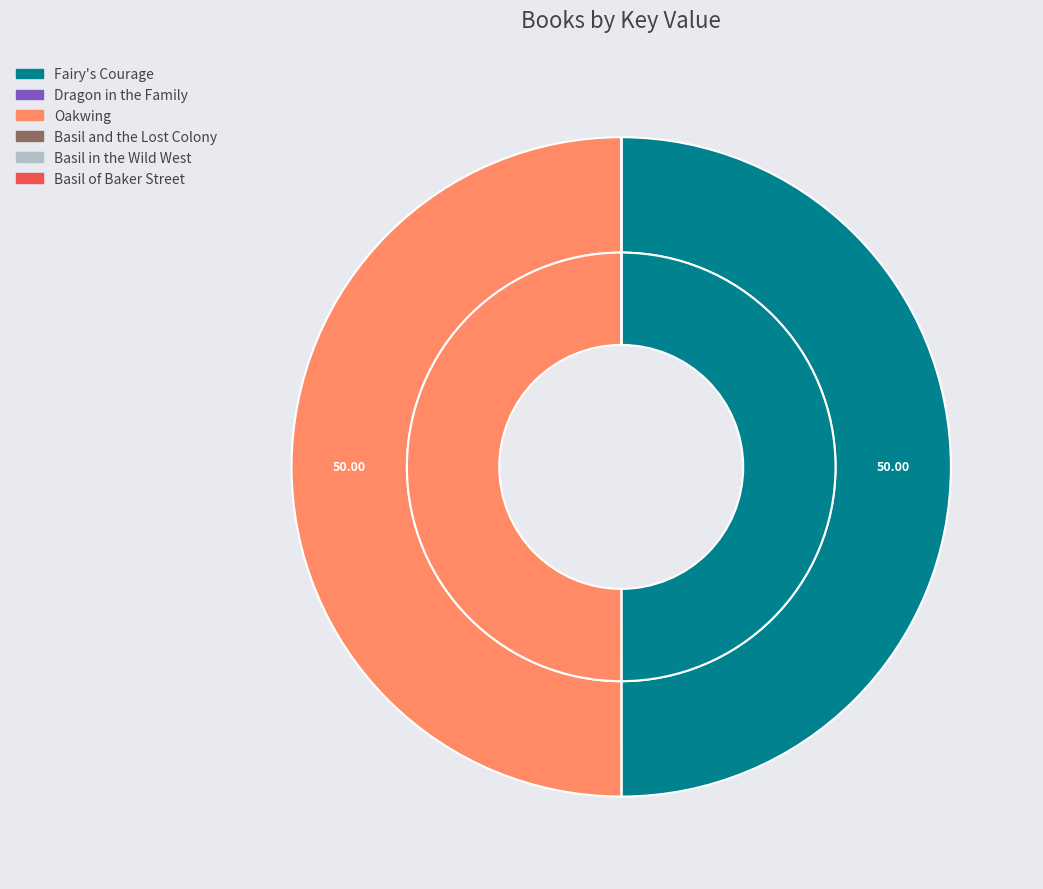

Is there any slice that represents more than half of the pie?

No